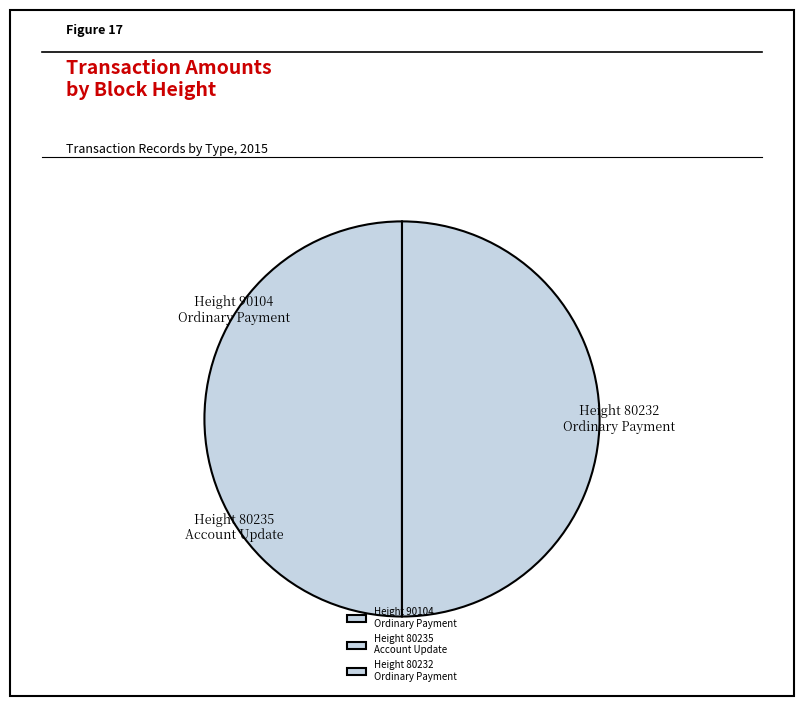

True or false: Height 80232 Ordinary Payment accounts for 43% of the total.

False